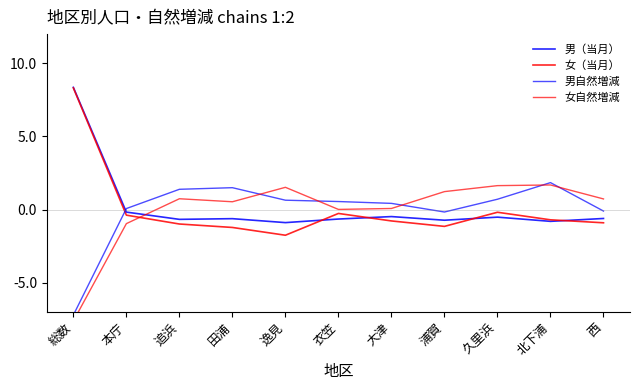

Where is the first local minimum for 男自然増減?

浦賀